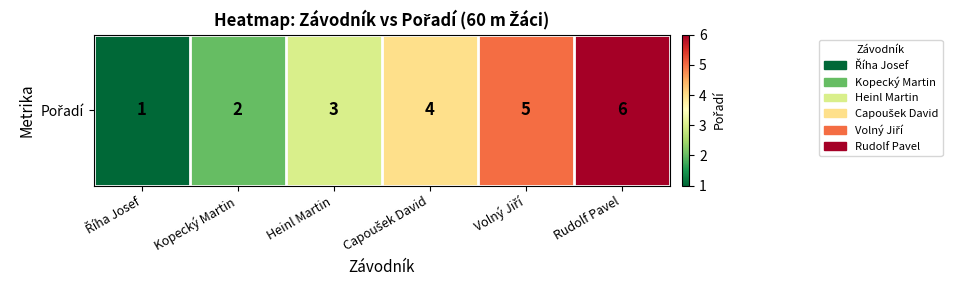

What is the change in value from Říha Josef to Heinl Martin?

+2